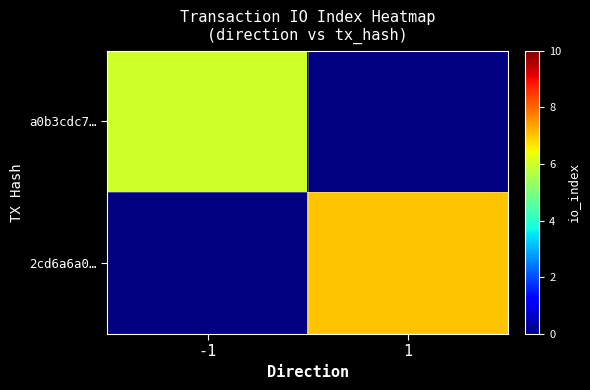

How many distinct data groups are displayed?

2